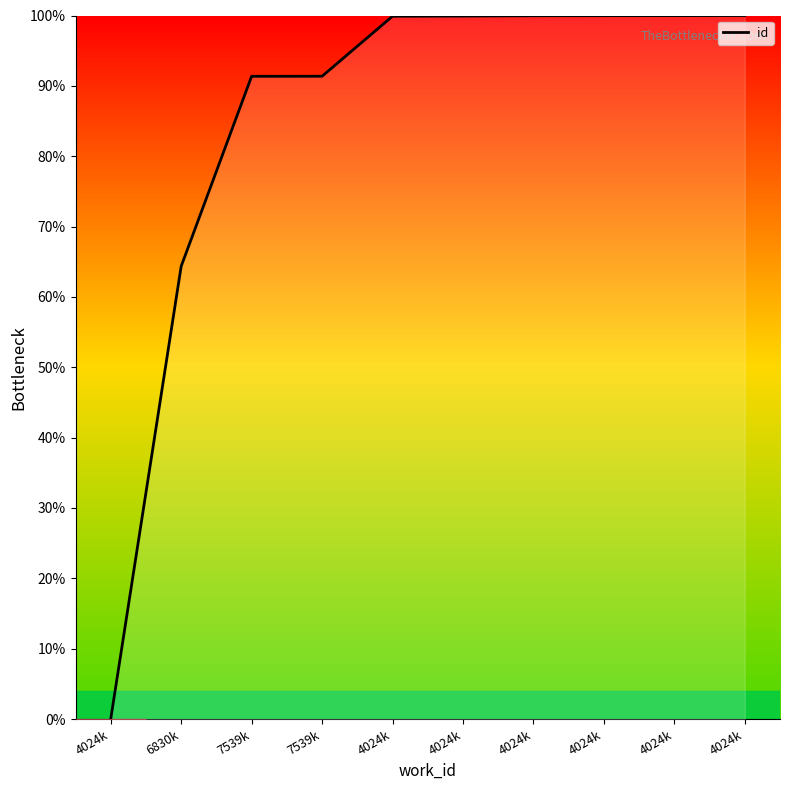

Does the chart have visible grid lines?

No